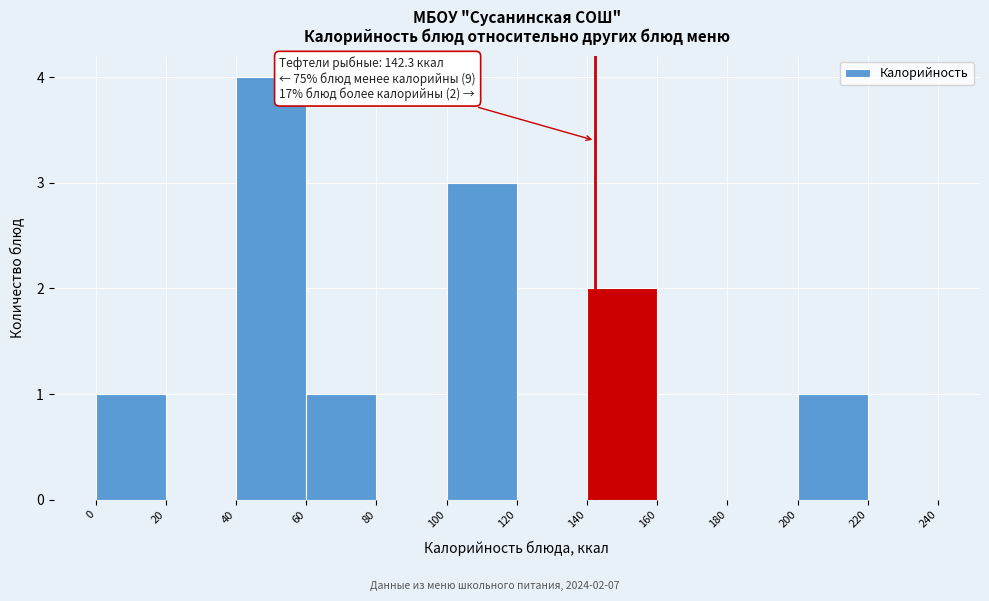

Over which range of the x-axis is the bar tallest?

40 to 60